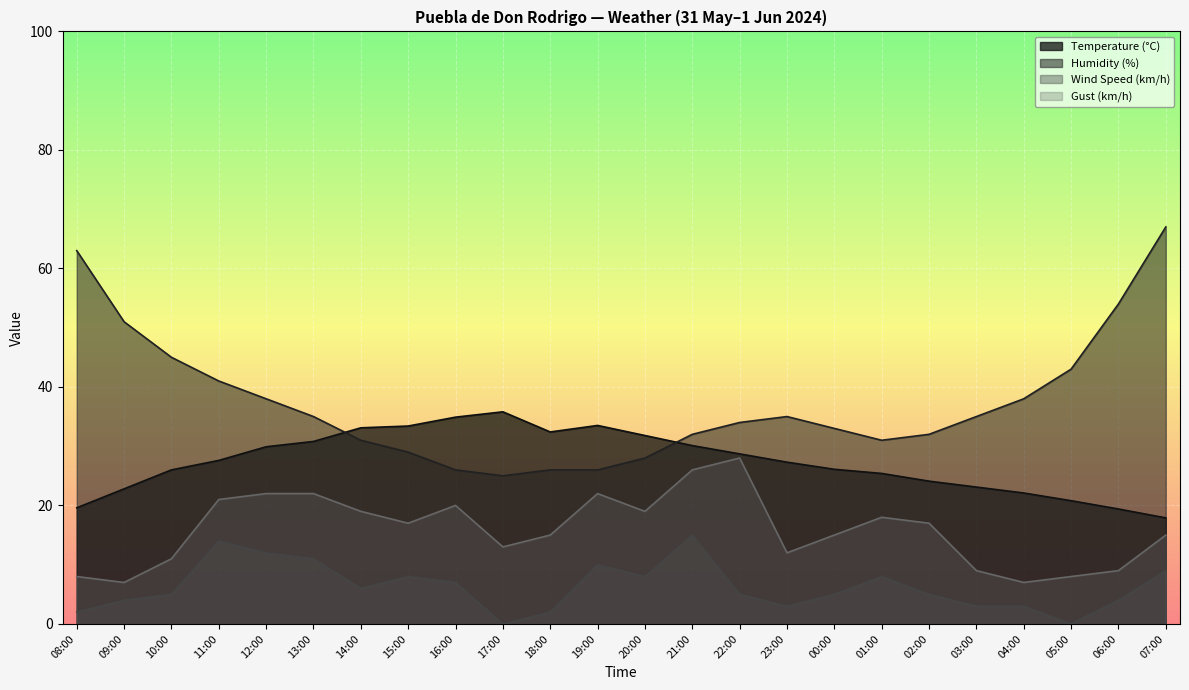

True or false: Temperature (°C) has a value of 33.4 at 15:00.

True